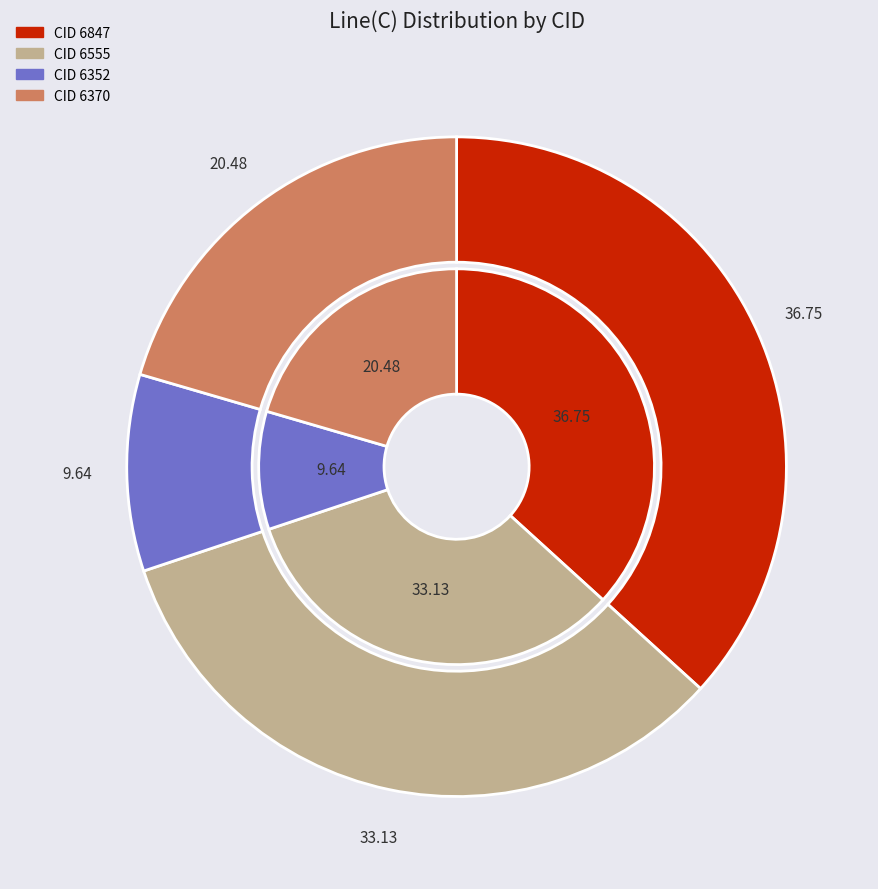

Is there a majority slice in this chart?

No